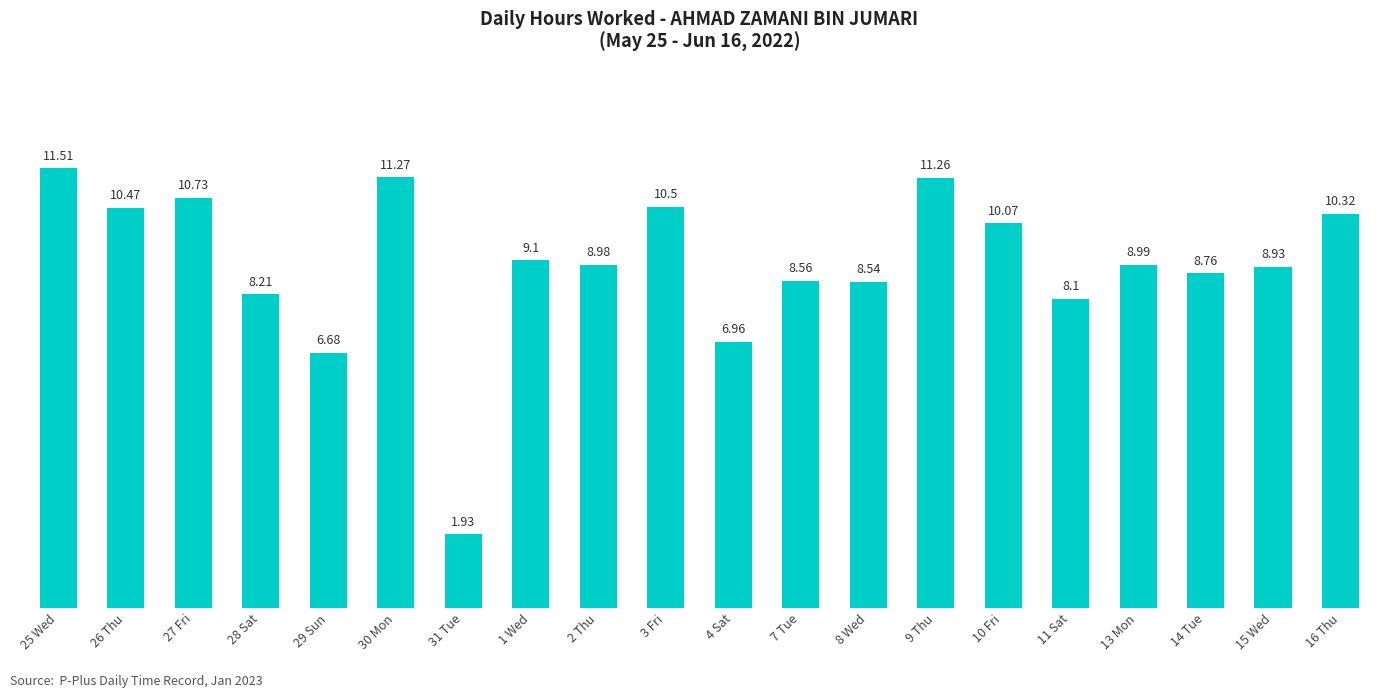

How many values are below 8?

3